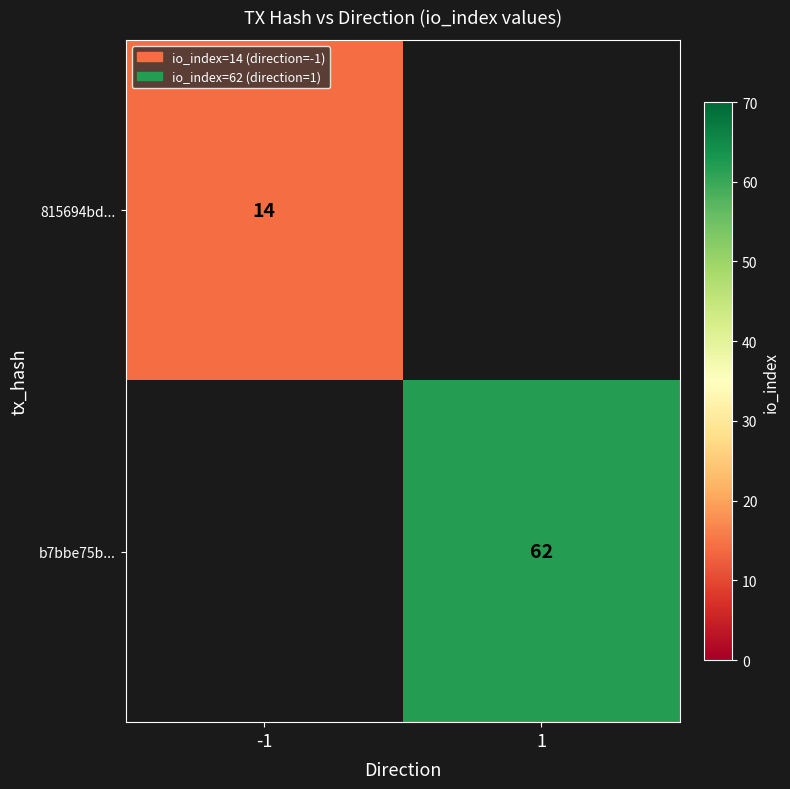

The value of b7bbe75b... at 1 is 62. True or false?

True